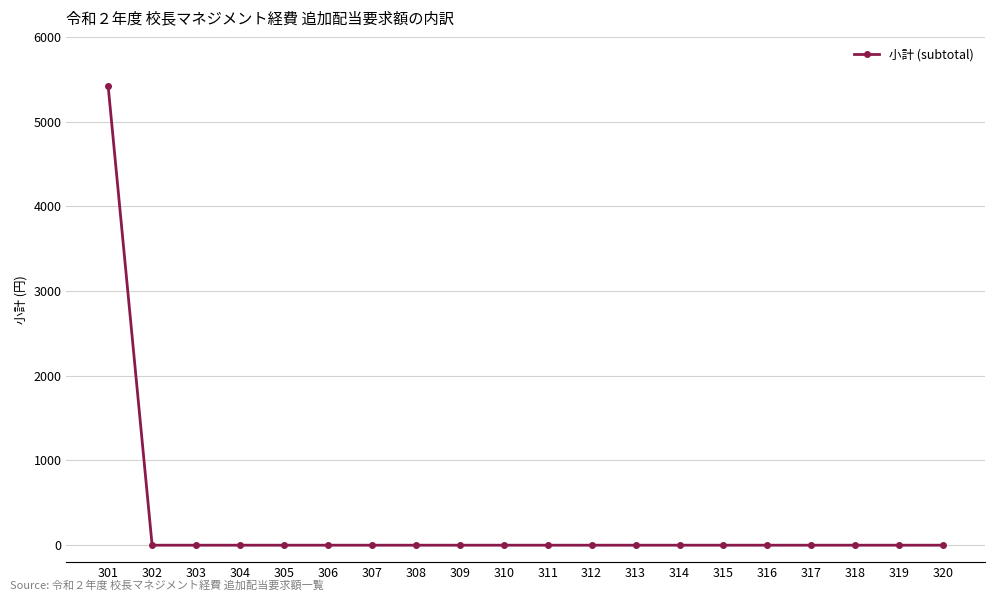

Is this an area chart (filled region under the line)?

No